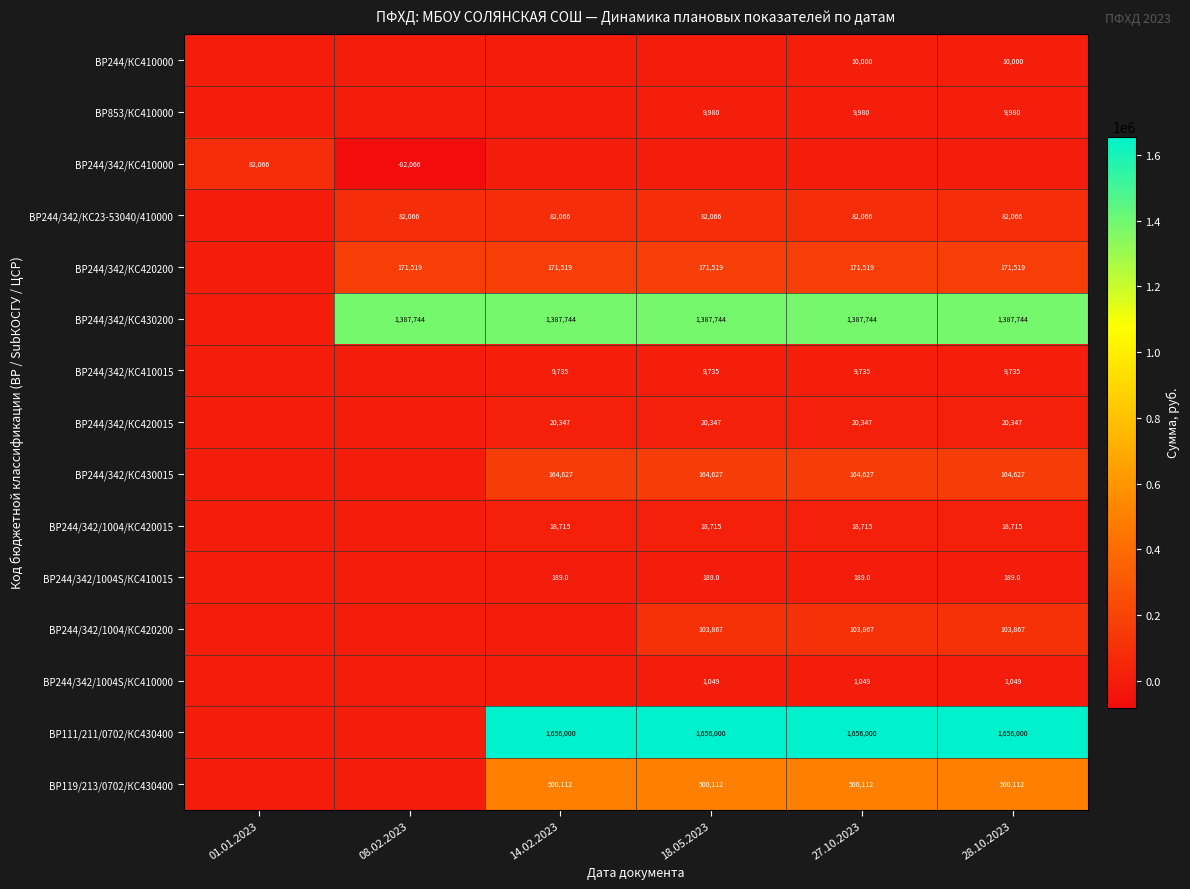

The value of ВР119/213/0702/КС430400 at 18.05.2023 is 500112. True or false?

True